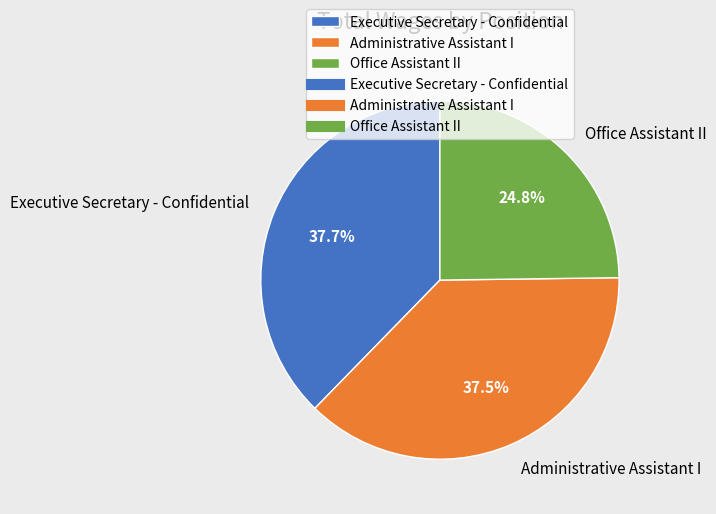

Does Administrative Assistant I represent more than half of the total?

No